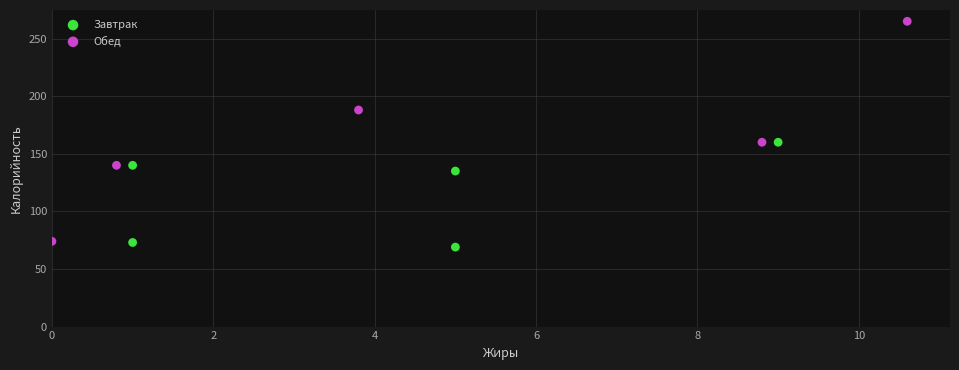

Which series has the largest Y range (max minus min)?

Обед